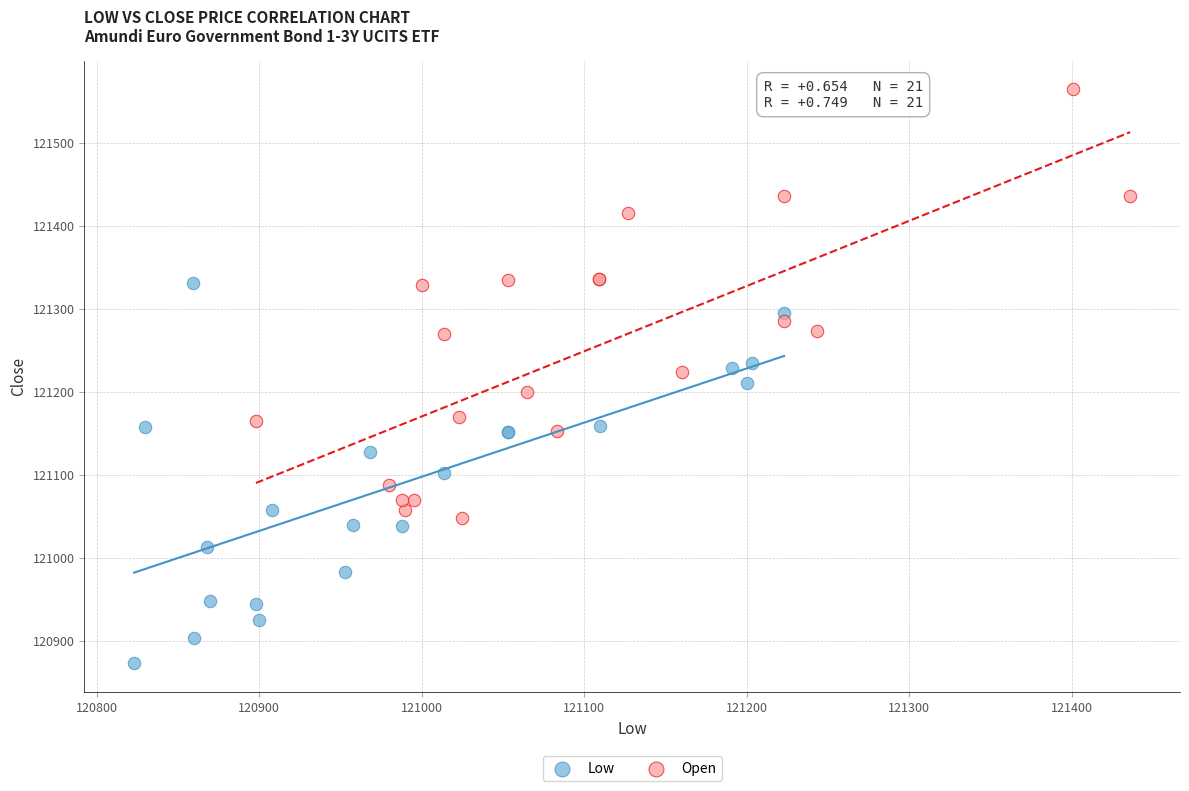

Which series reaches the minimum Y coordinate?

Low